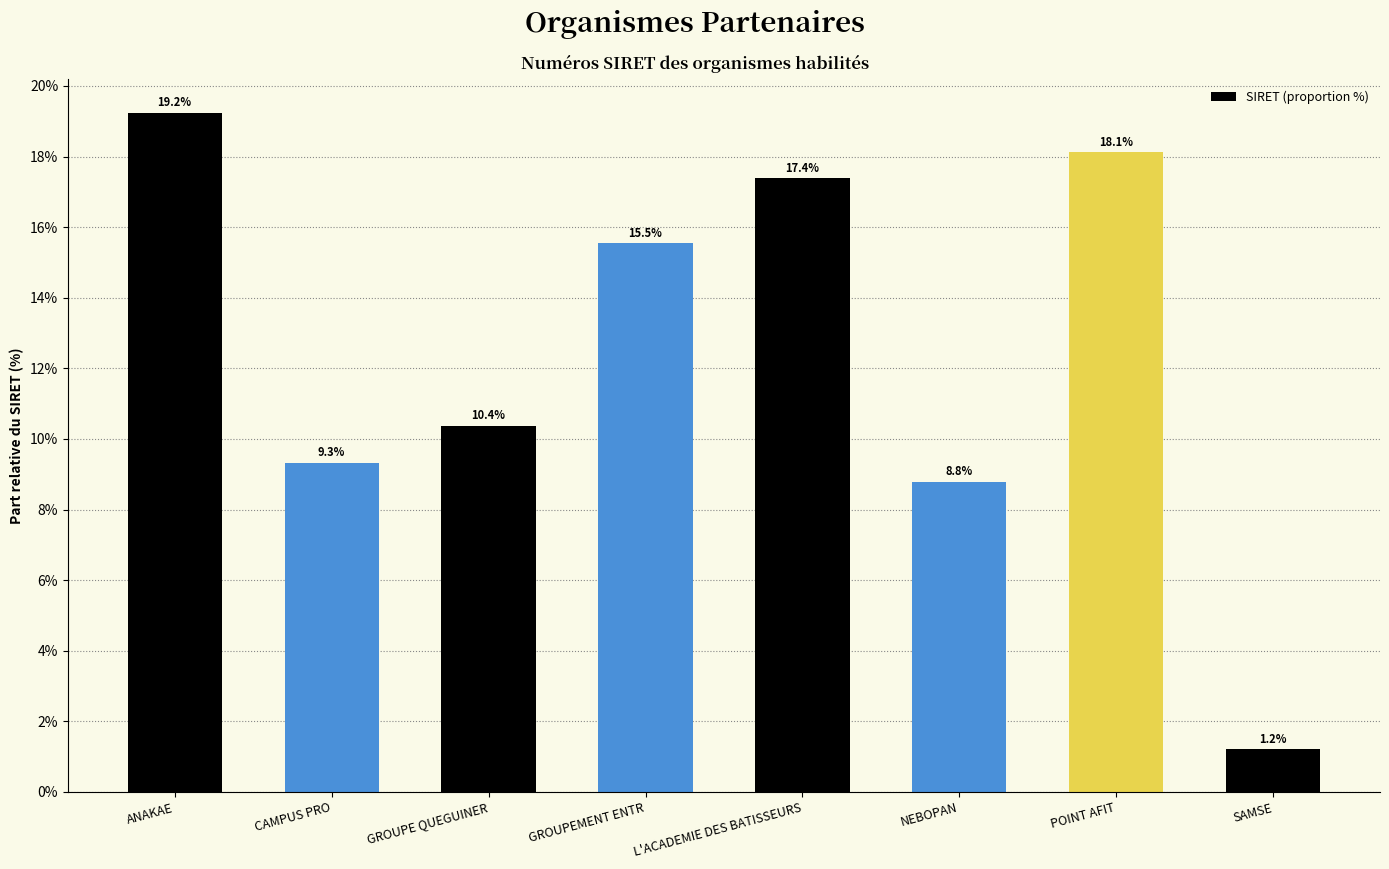

The value at GROUPEMENT ENTR is 9.4. True or false?

False